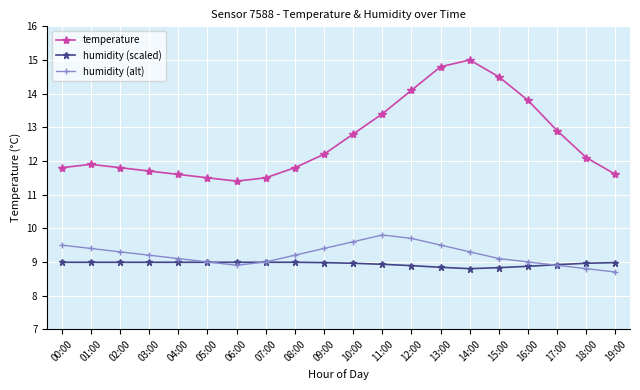

Is it true that temperature equals 11.7 at 03:00?

True